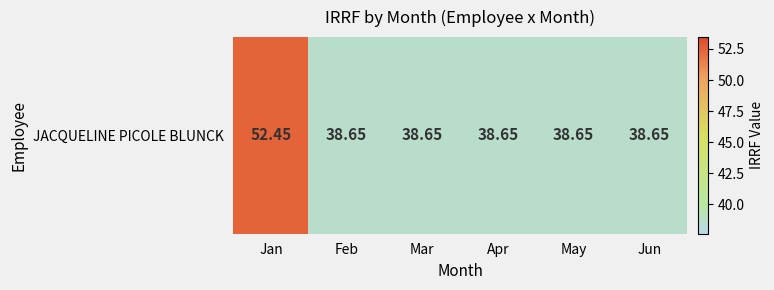

Which category has the highest value across all series?

Jan